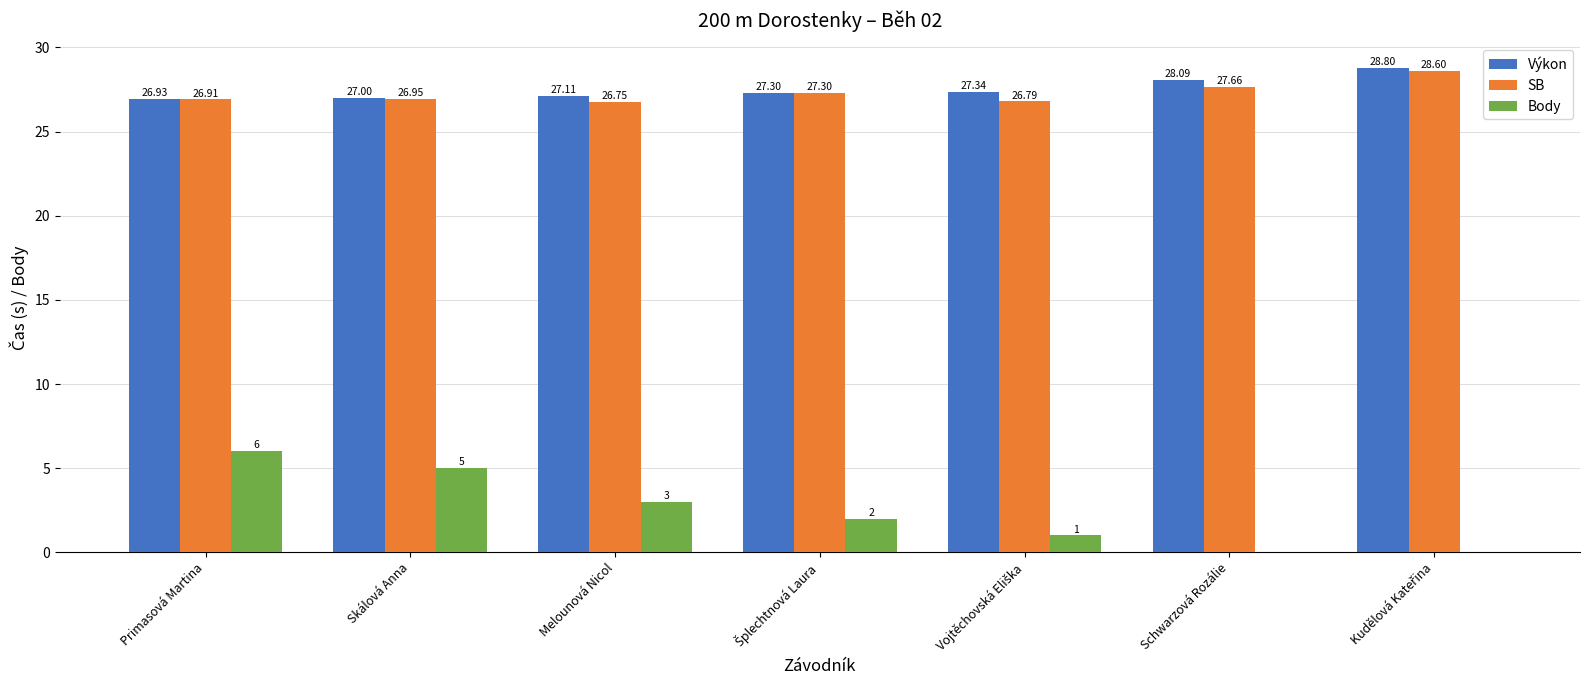

Are the bars grouped side by side (vs. stacked)?

Yes